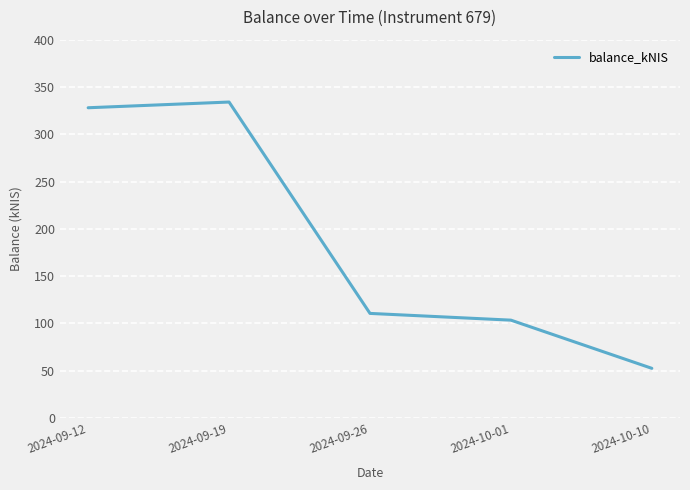

What is the difference between the maximum and minimum values?

281.6